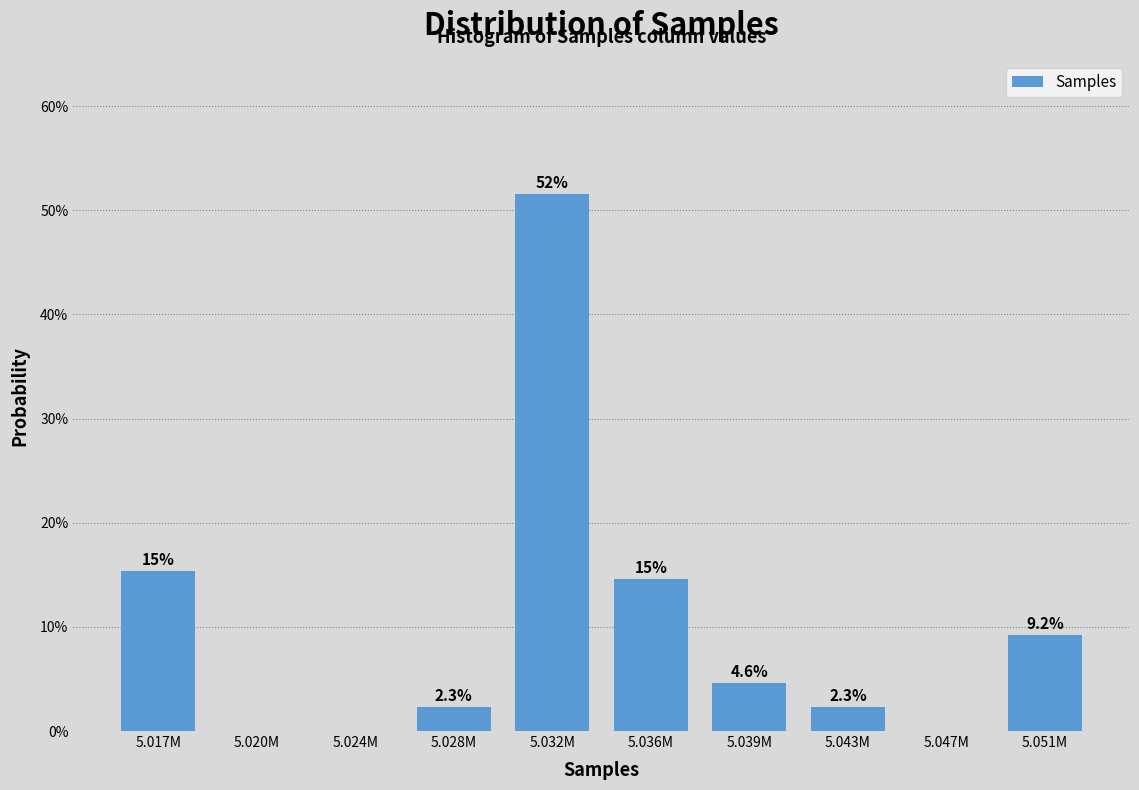

Reading right to left, what are all the values shown in this chart?

5.051M=9.2	5.047M=0.0	5.043M=2.3	5.039M=4.6	5.036M=14.6	5.032M=51.5	5.028M=2.3	5.024M=0.0	5.020M=0.0	5.017M=15.4